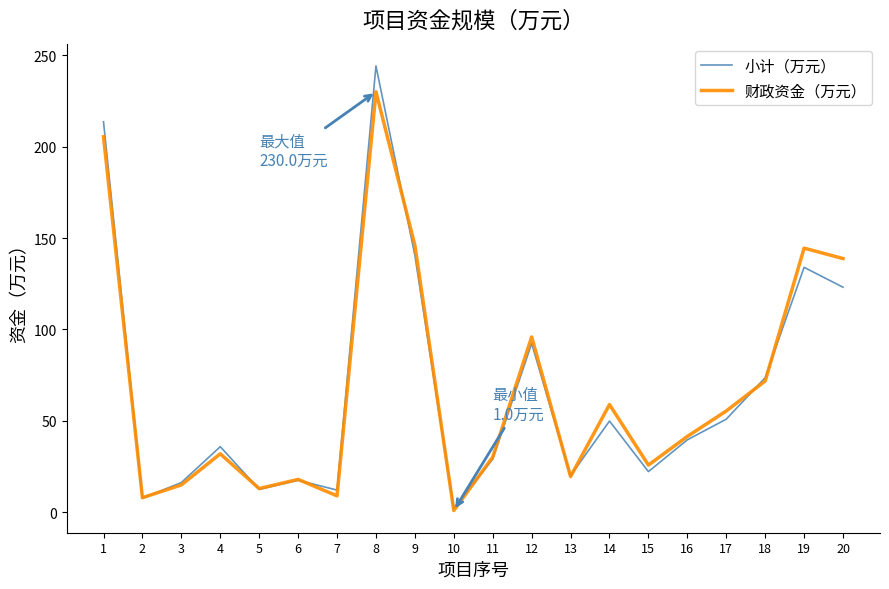

What is the difference between the maximum and second lowest values in the 财政资金（万元） series?

222.0